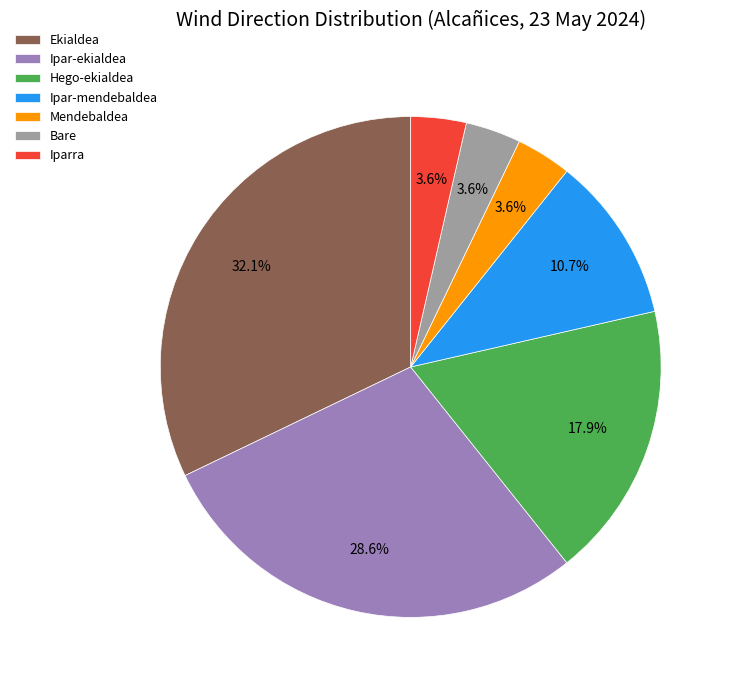

Which has a higher value, Mendebaldea or Ipar-ekialdea?

Ipar-ekialdea